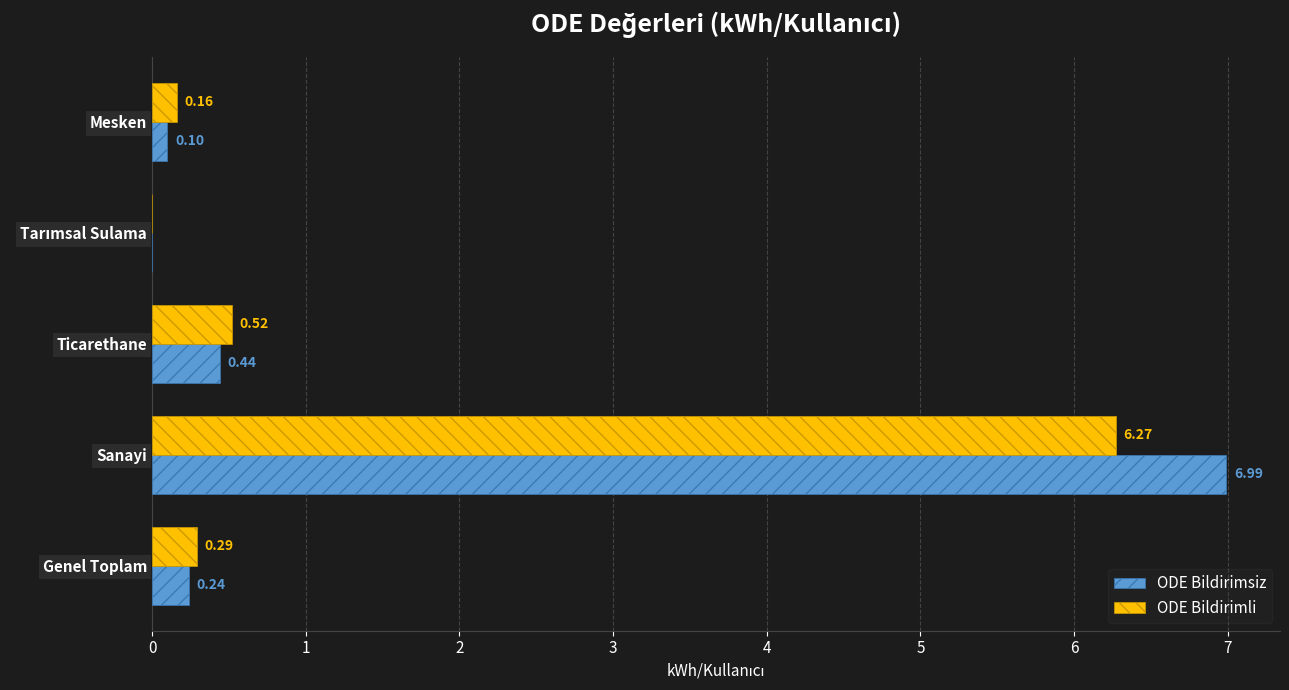

At which category does the chart reach its peak across all series?

Sanayi